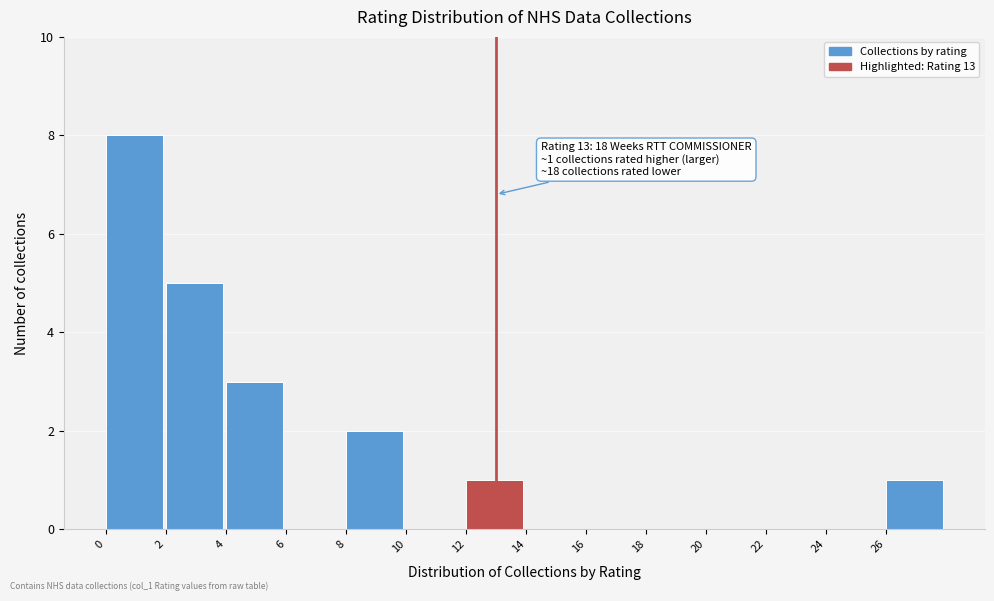

Over which range of the x-axis is the bar tallest?

0 to 2